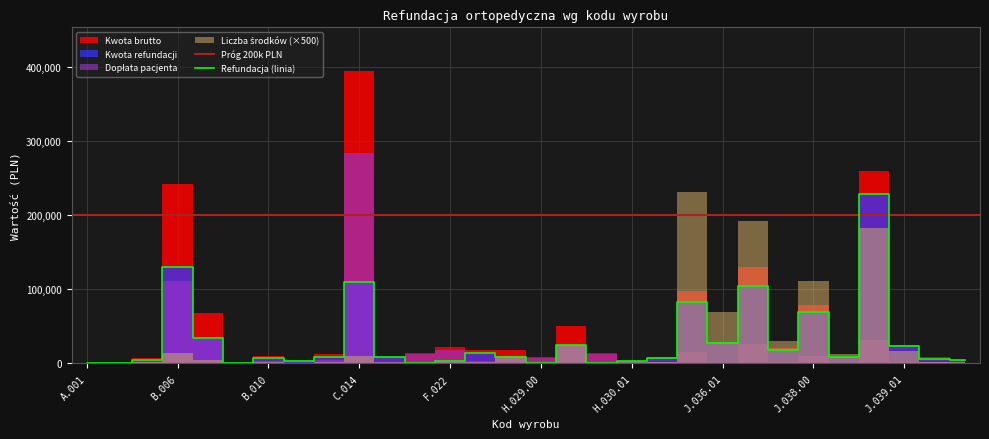

Does the chart display data point markers on the line(s)?

No